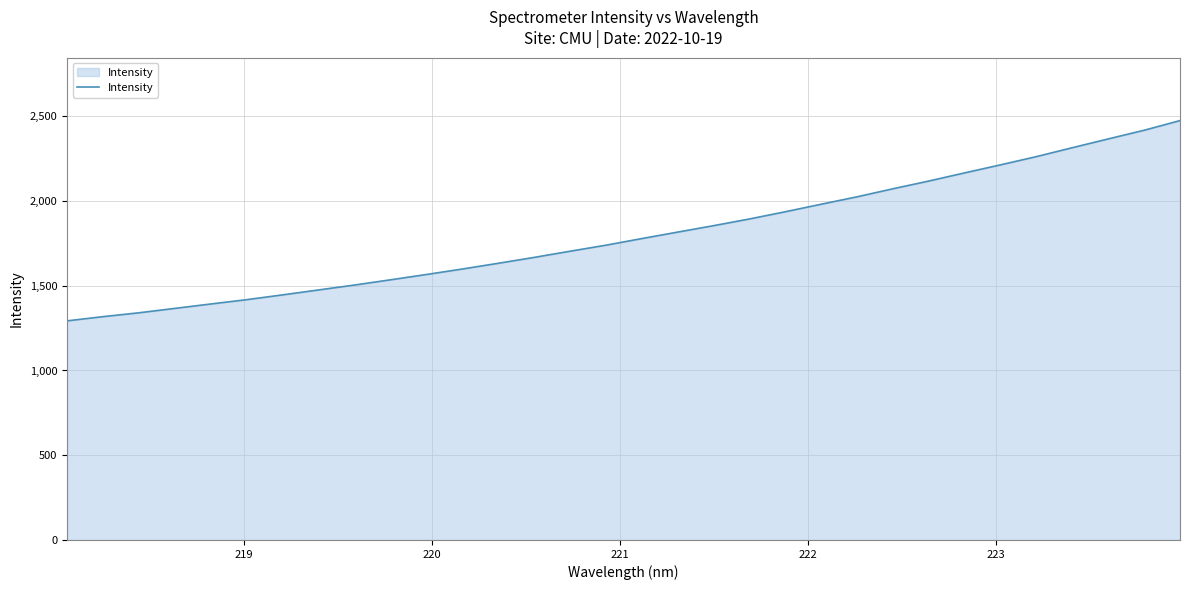

What is the difference between the maximum and minimum values?

1181.6